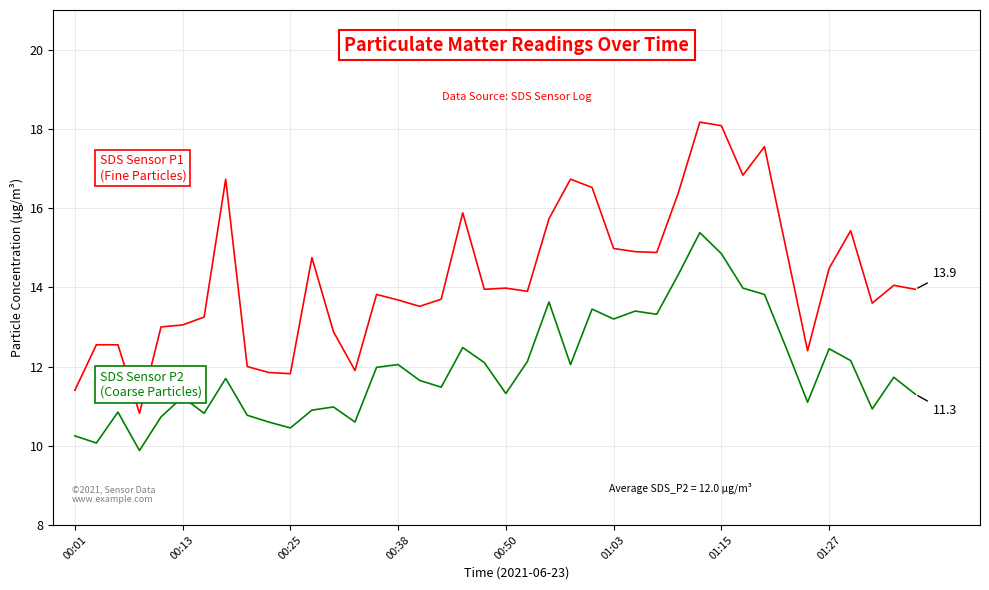

Is this an area chart (filled region under the line)?

No